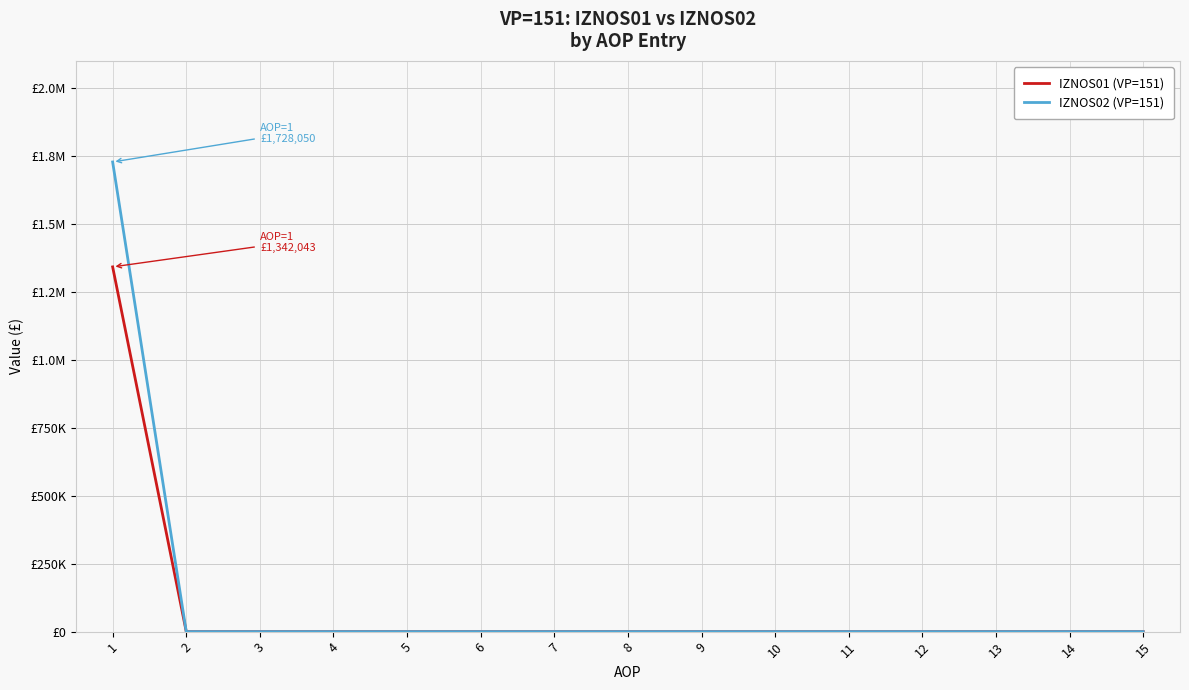

Is this an area chart (filled region under the line)?

No